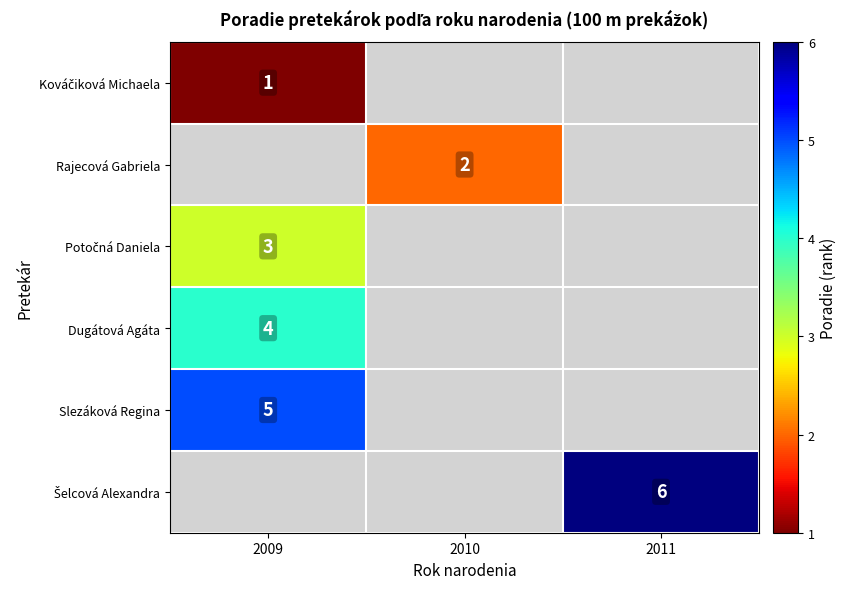

Which category has the highest value in the Dugátová Agáta series?

2009